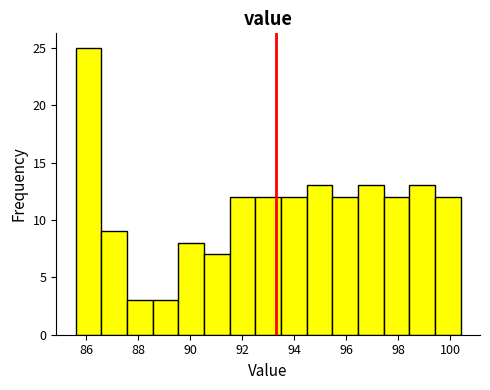

Reading left to right, transcribe this chart: for each bar, give the range it covers on the x-axis and its height. Neither the bar edges nor the heights are printed on the chart, so give them approximately, as read against the axes.

85.6 to 86.6: 25
86.6 to 87.6: 9
87.6 to 88.6: 3
88.6 to 89.6: 3
89.6 to 90.6: 8
90.6 to 91.6: 7
91.6 to 92.6: 12
92.6 to 93.4: 12
93.4 to 94.4: 12
94.4 to 95.4: 13
95.4 to 96.4: 12
96.4 to 97.4: 13
97.4 to 98.4: 12
98.4 to 99.4: 13
99.4 to 100.4: 12